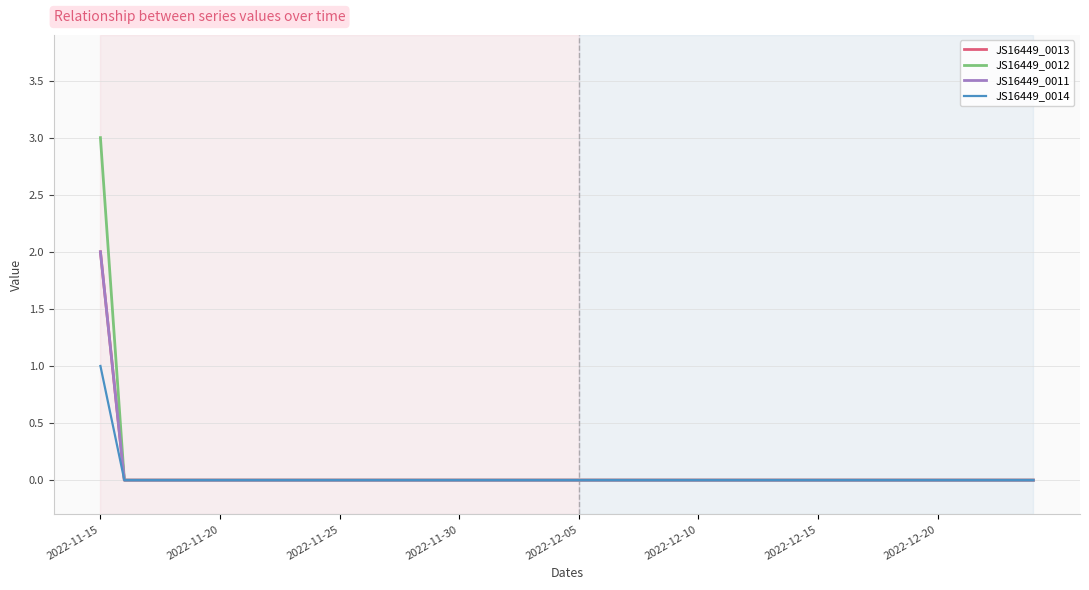

How many positive values does the JS16449_0013 series have?

1